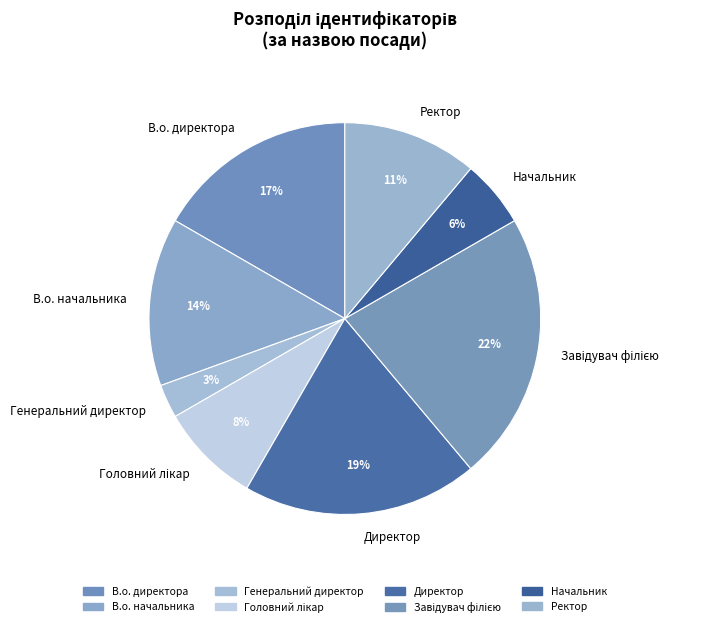

Is there a majority slice in this chart?

No